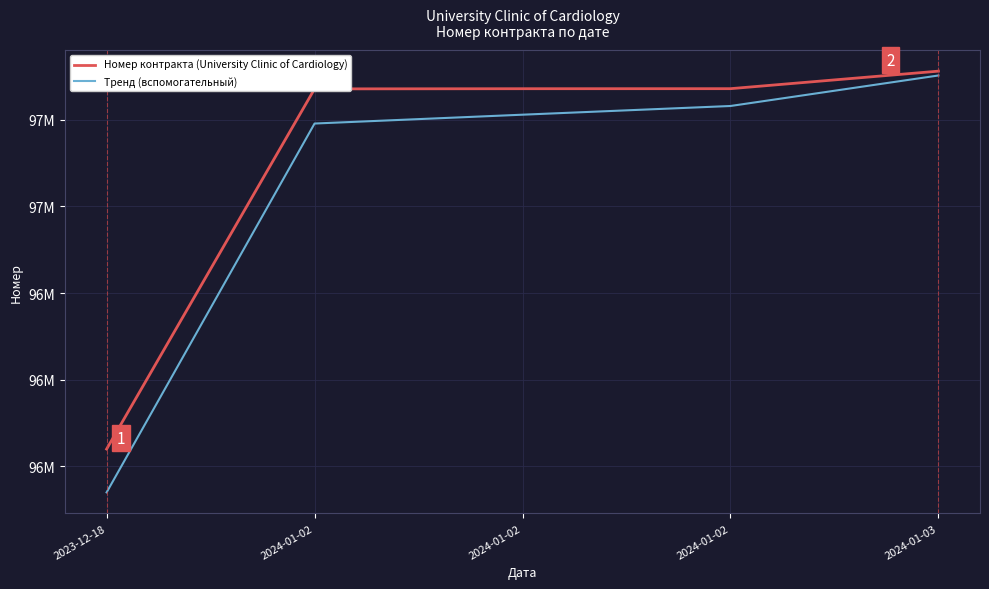

At which label does Номер контракта (University Clinic of Cardiology) reach its peak?

2024-01-03